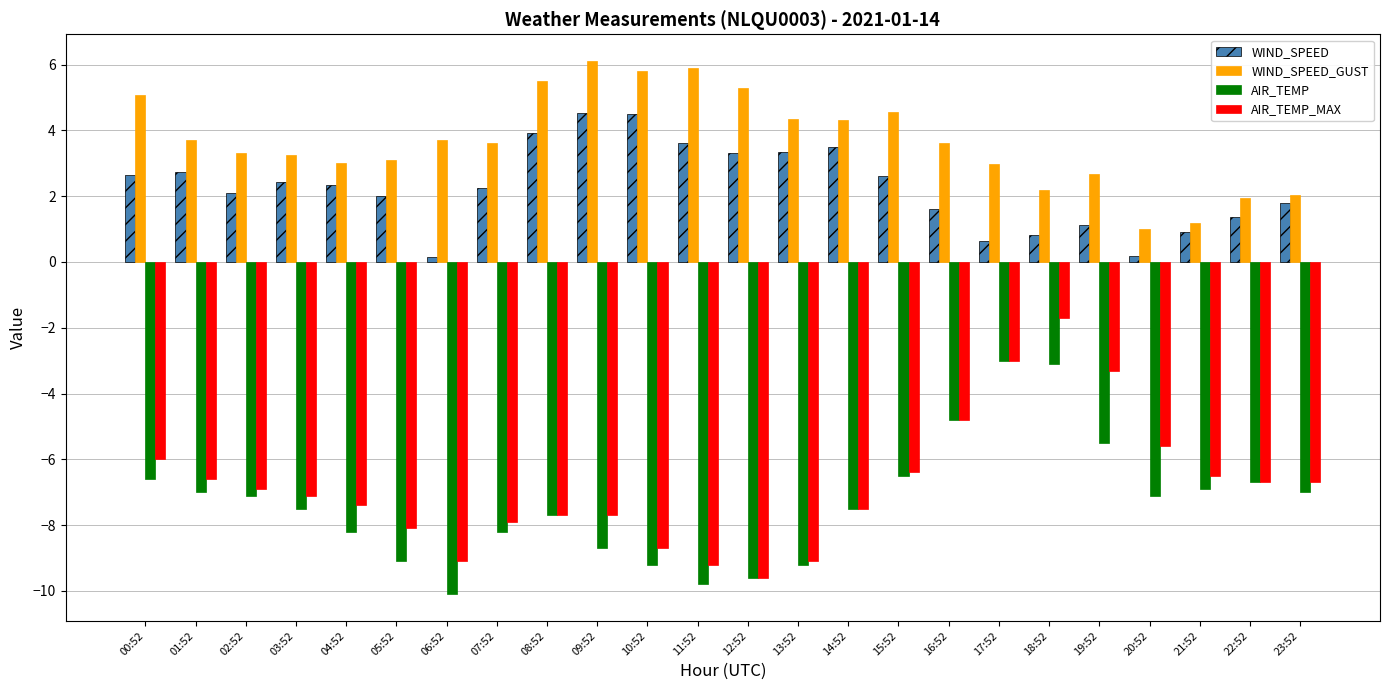

Is the value of AIR_TEMP_MAX at 08:52 greater than the value of WIND_SPEED_GUST at 17:52?

No